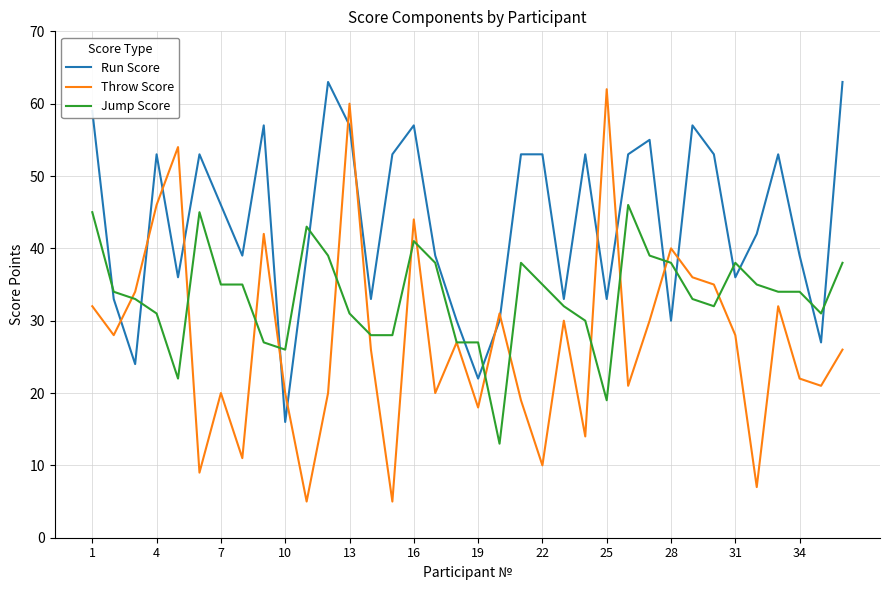

Rank the series by their average value, from lowest to highest.

Throw Score, Jump Score, Run Score